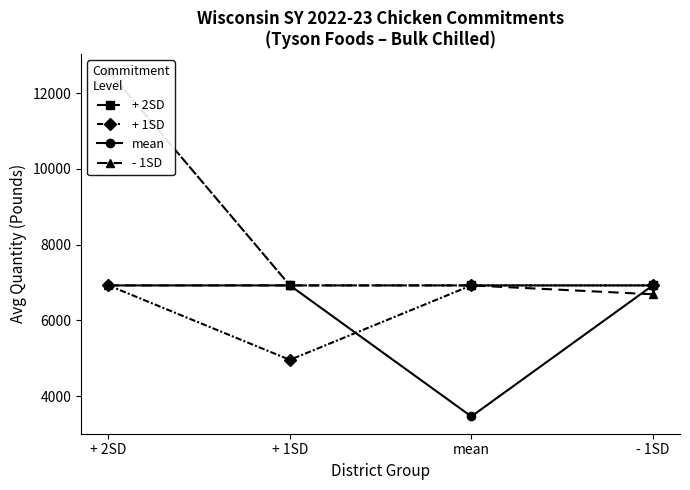

Reading right to left, extract all data points from this chart.

+ 2SD: - 1SD=6926.1	mean=6926.1	+ 1SD=6926.1	+ 2SD=12586.8
+ 1SD: - 1SD=6926.1	mean=6926.1	+ 1SD=4959.6	+ 2SD=6926.1
mean: - 1SD=6926.1	mean=3466.0	+ 1SD=6926.1	+ 2SD=6926.1
- 1SD: - 1SD=6692.0	mean=6926.1	+ 1SD=6926.1	+ 2SD=6926.1